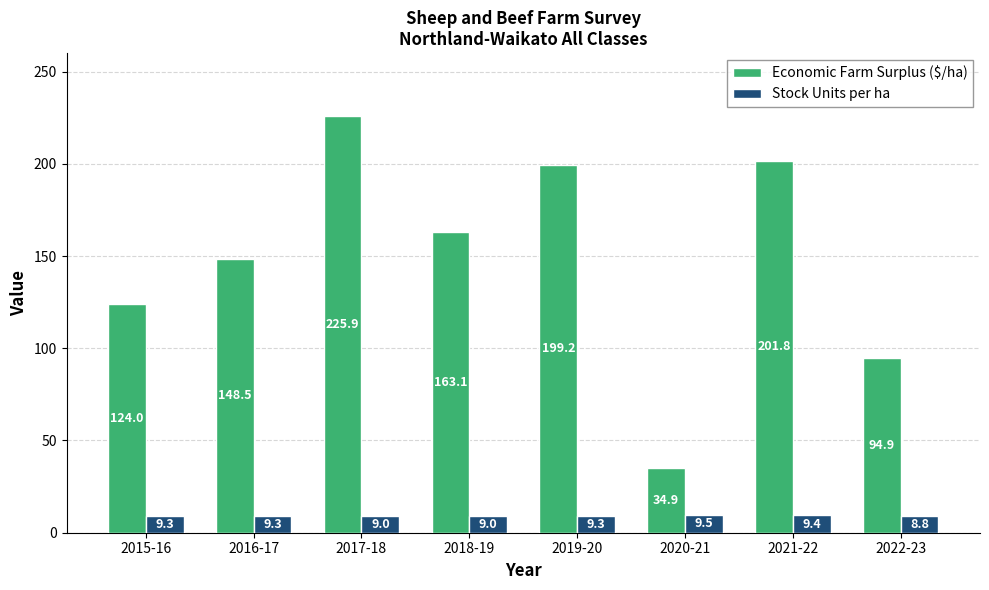

Rank the series at 2019-20 from lowest to highest value.

Stock Units per ha, Economic Farm Surplus ($/ha)